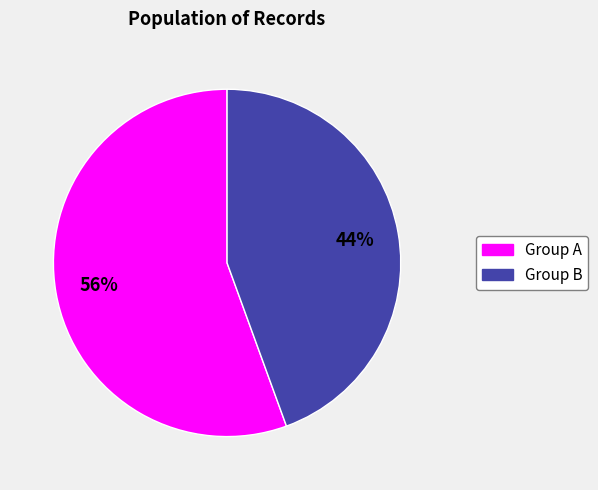

Is there a majority slice in this chart?

Yes